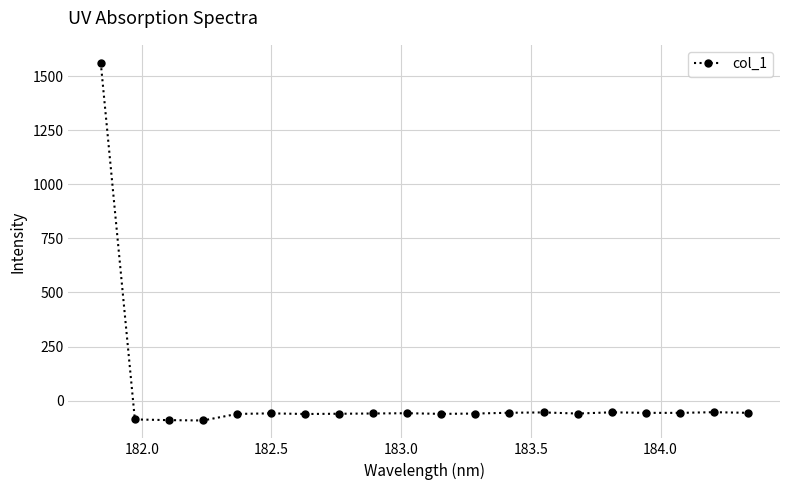

What is the minimum value shown in the chart?

-91.9